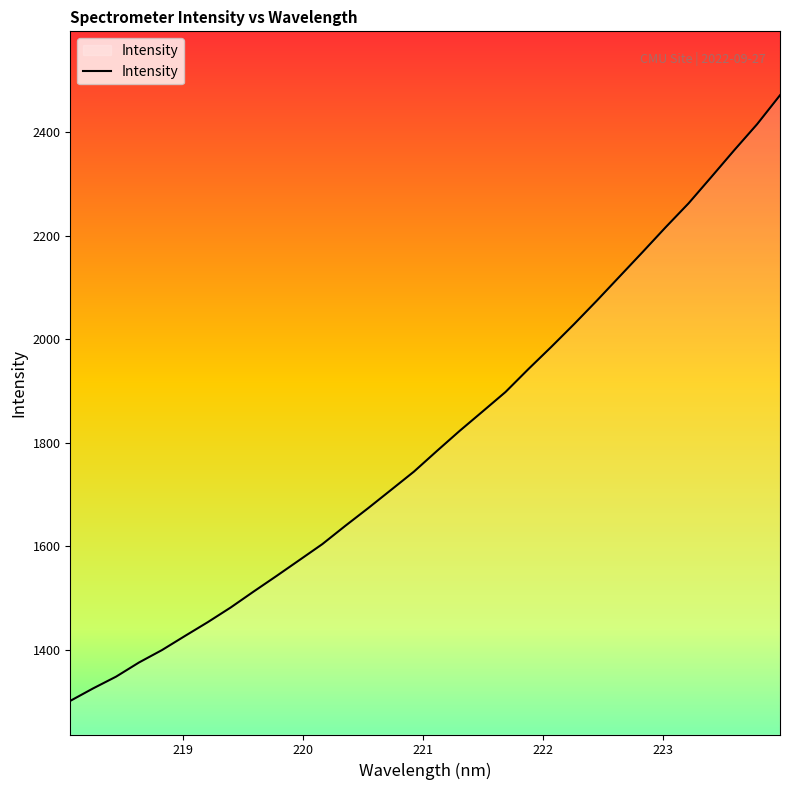

What is the difference between the maximum and minimum values?

1171.1